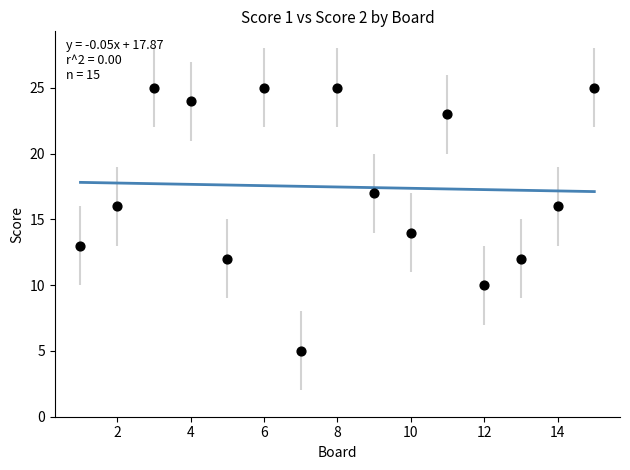

What is the range of X values (max minus min)?

14